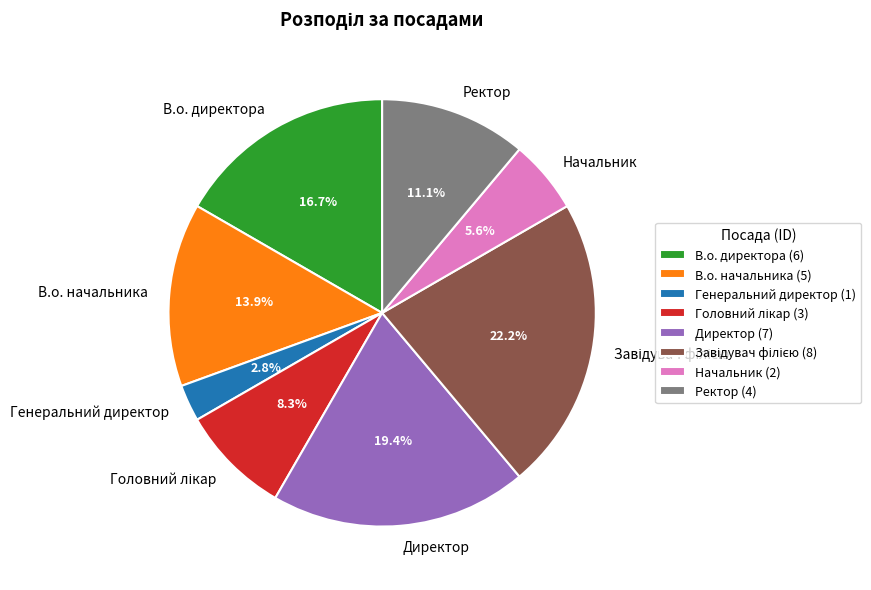

Does any single category account for the majority?

No